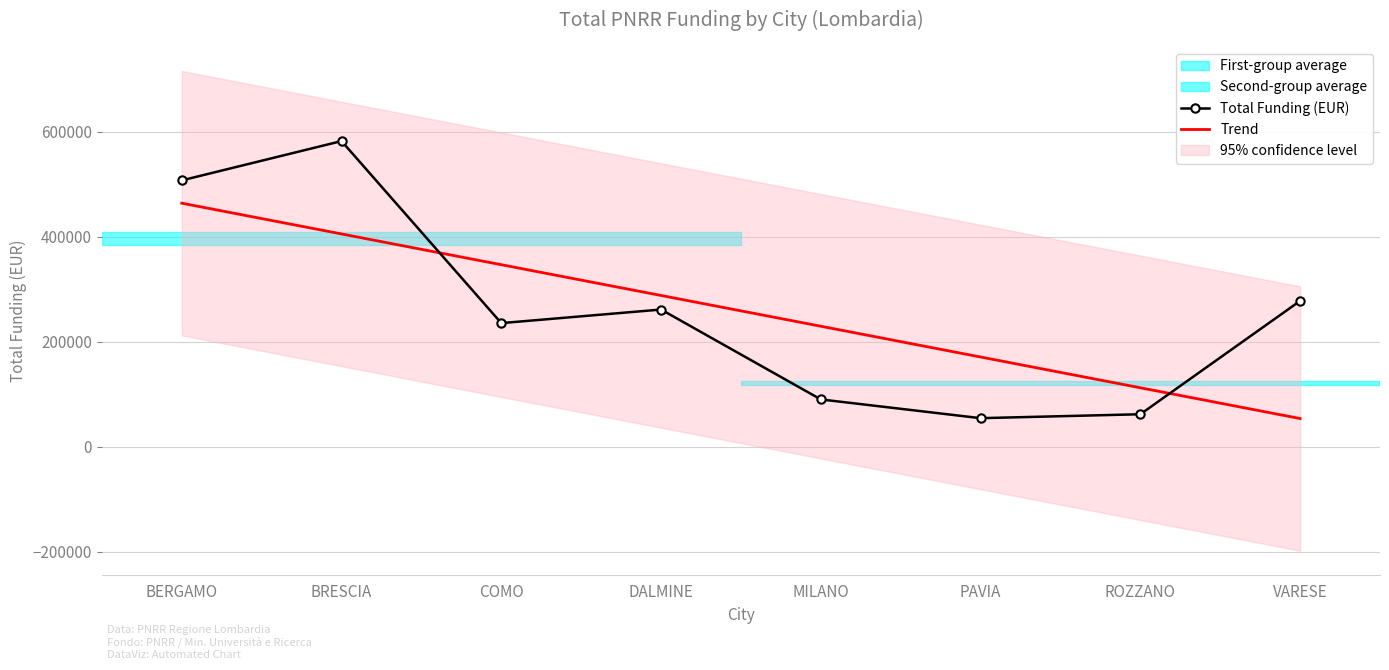

What is the label of the 4th point from the right?

MILANO